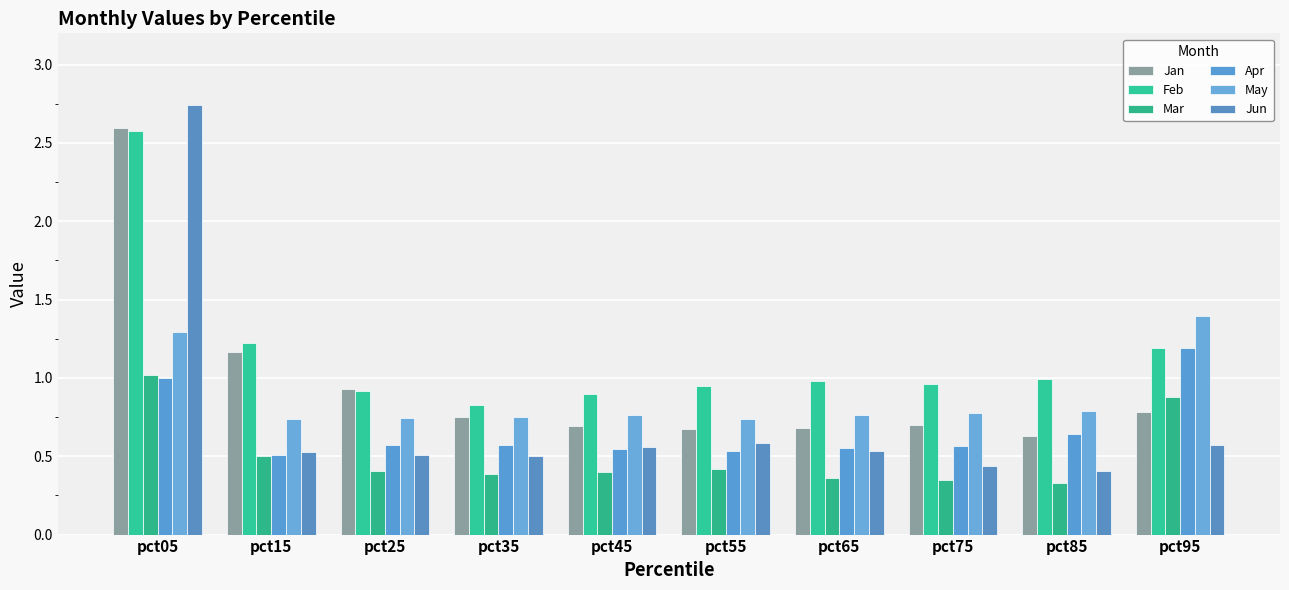

Count the number of data series in this chart.

6